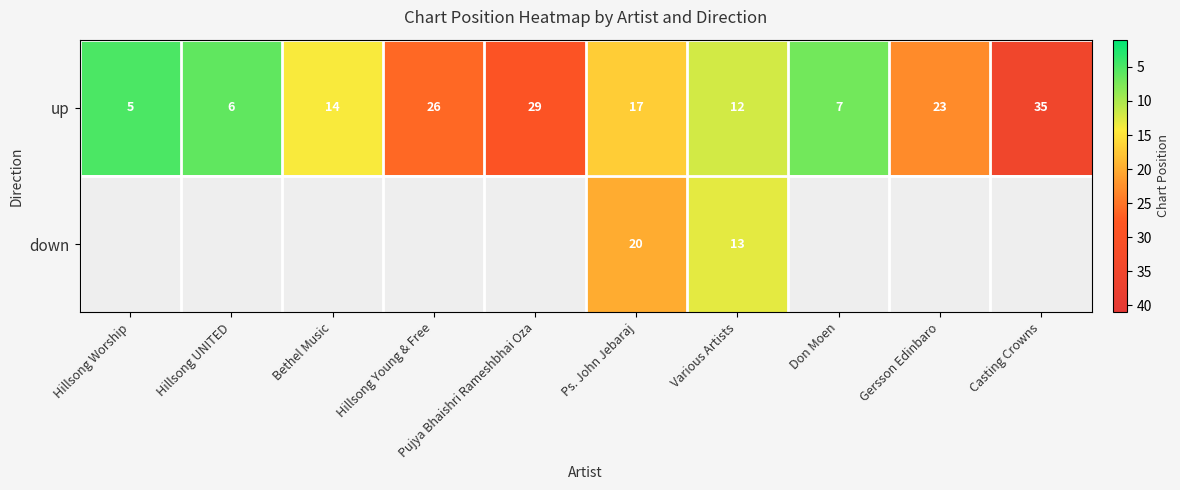

The up series shows 26 at Hillsong Young & Free. True or false?

True